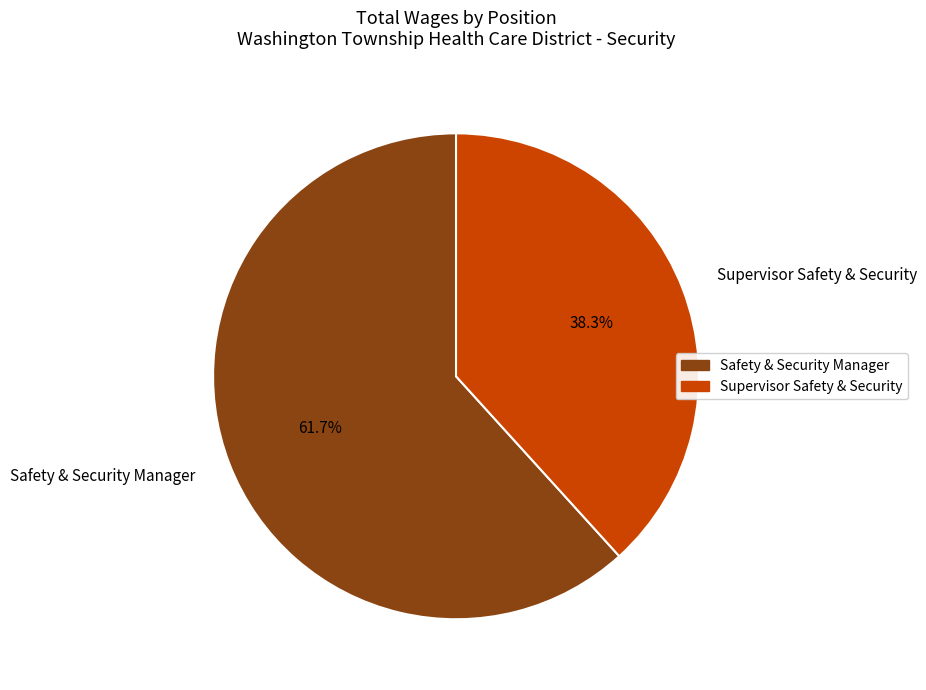

To the nearest percent, what is the combined percentage of Supervisor Safety & Security and Safety & Security Manager?

100%